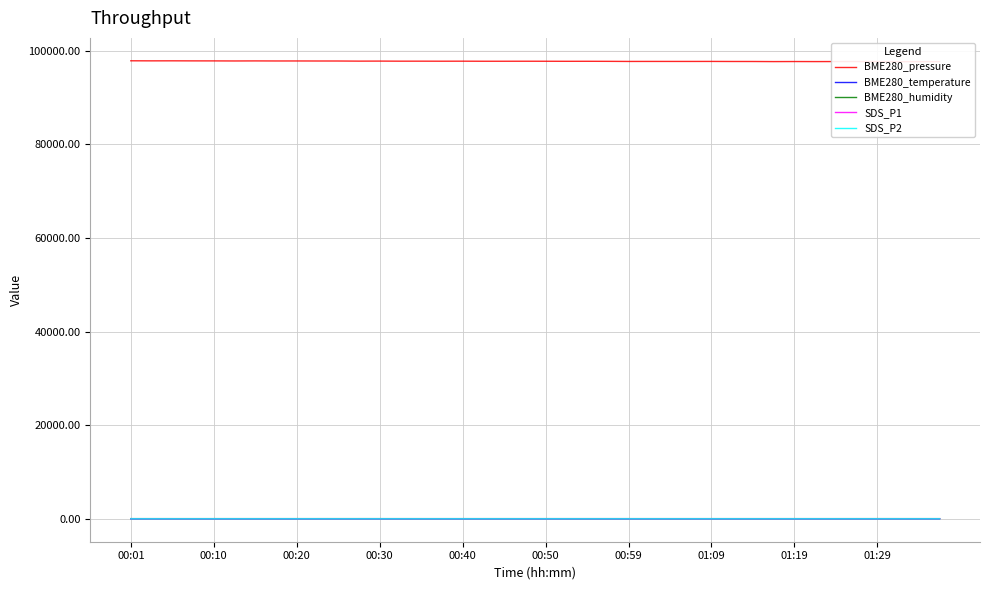

Which series changed the most between 13 and 34?

BME280_pressure